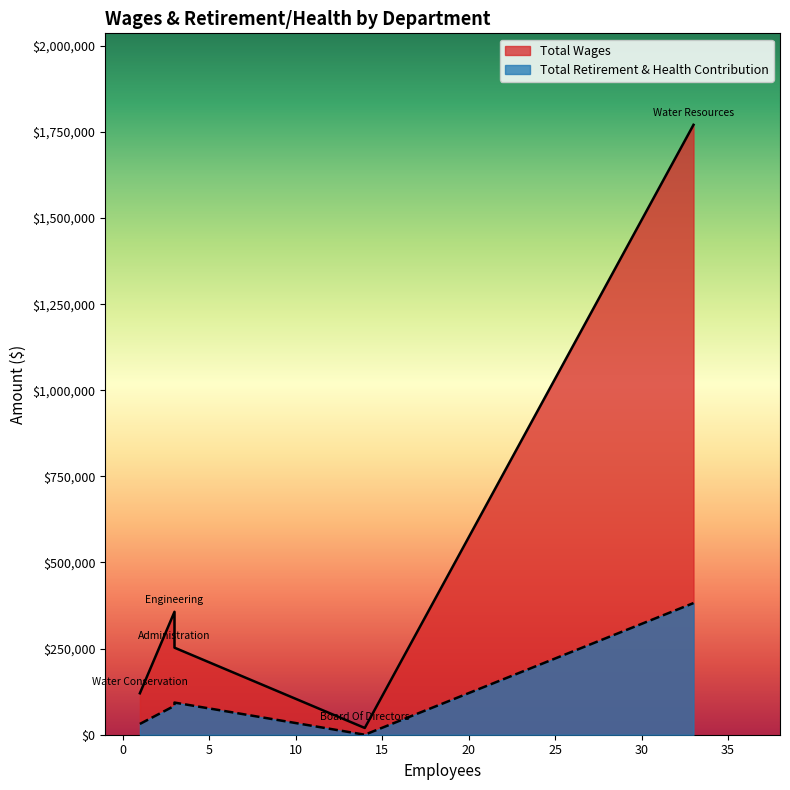

Which has a higher value, Water Conservation or Water Resources?

Water Resources